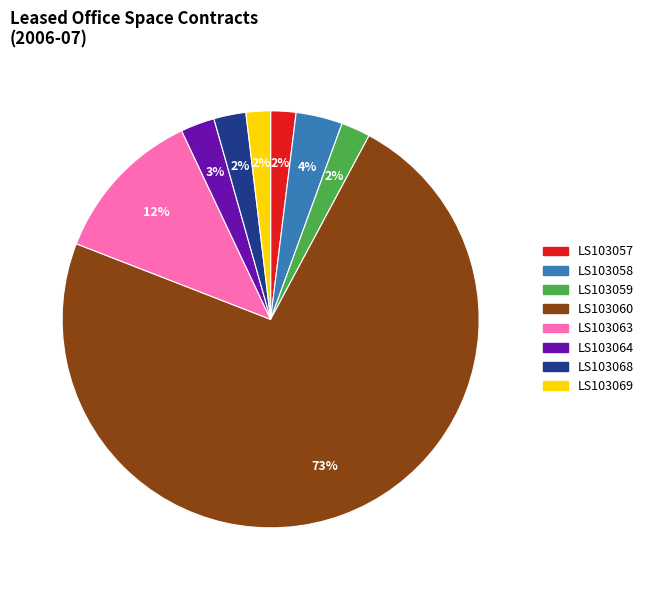

Is it true that LS103060 is 73% of the pie?

True